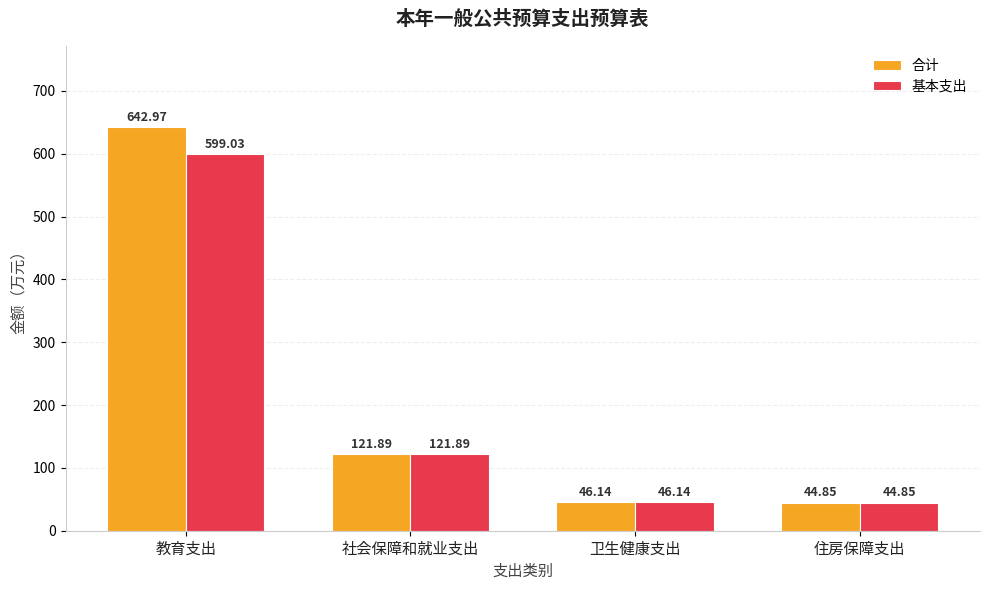

How many series are shown in this chart?

2